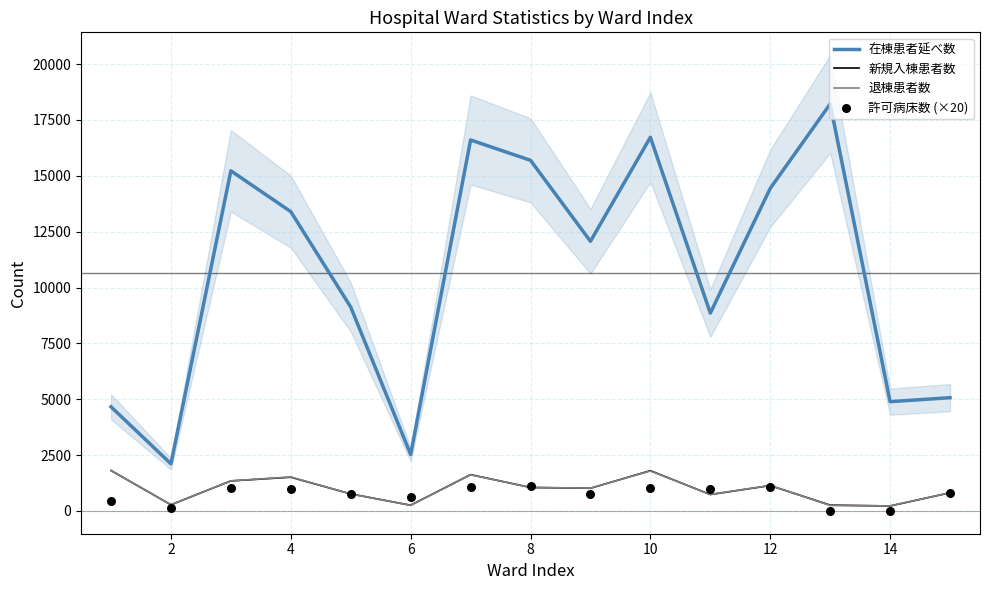

Is the value of 退棟患者数 at 8 greater than the value of 新規入棟患者数 at 6?

Yes